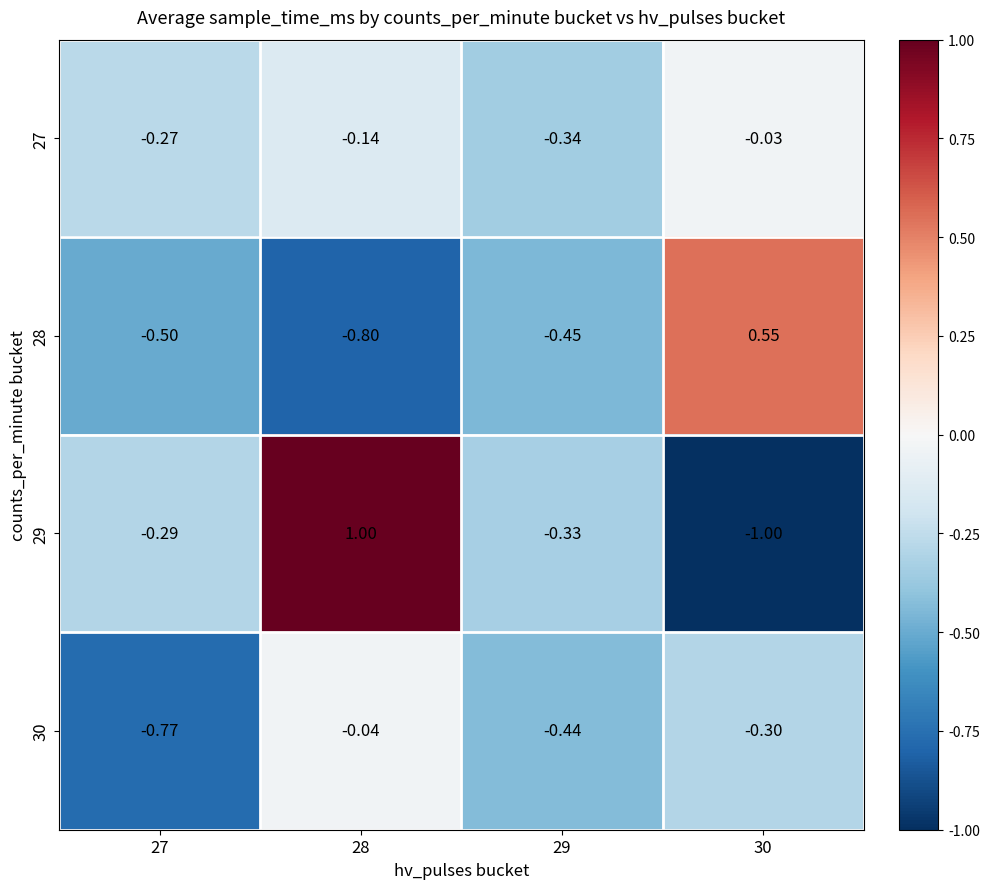

Which has a higher value, 30 or 29?

30